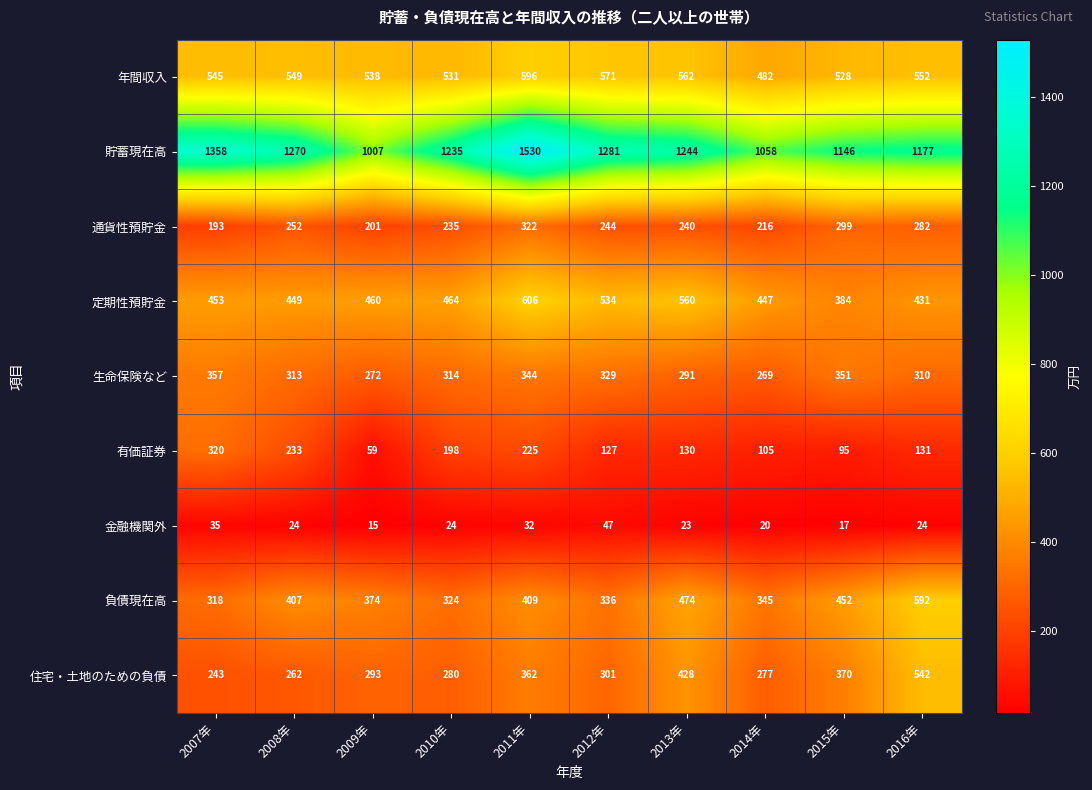

How many series are shown in this chart?

9